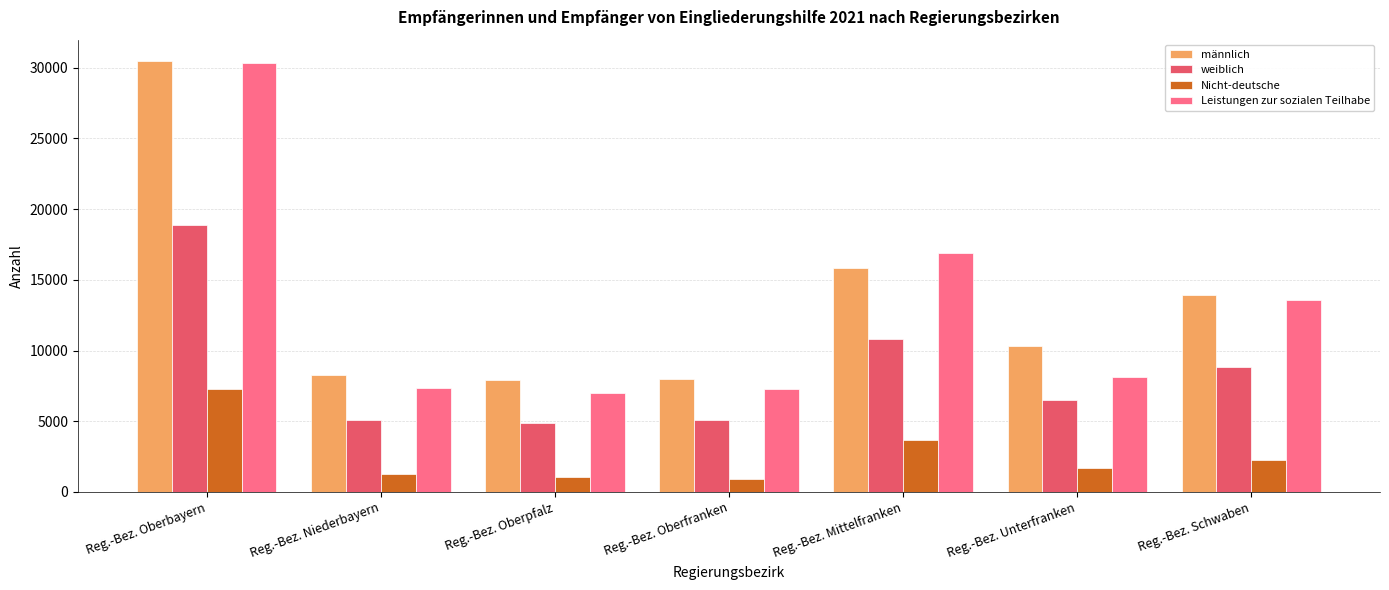

The value of weiblich at Reg.-Bez. Oberpfalz is 4895. True or false?

True